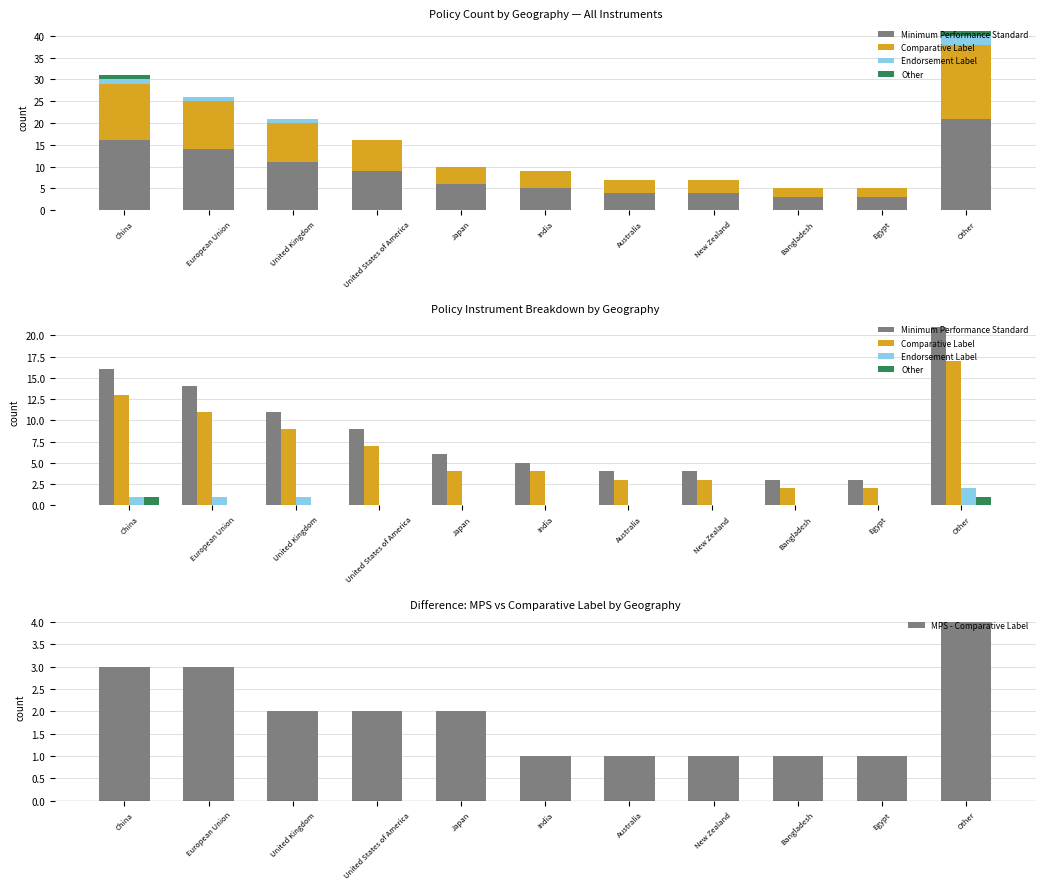

Reading left to right, extract all data points from this chart.

Minimum Performance Standard: 16	14	11	9	6	5	4	4	3	3	21
Comparative Label: 13	11	9	7	4	4	3	3	2	2	17
Endorsement Label: 1	1	1	0	0	0	0	0	0	0	2
Other: 1	0	0	0	0	0	0	0	0	0	1
MPS - Comparative Label: 3	3	2	2	2	1	1	1	1	1	4